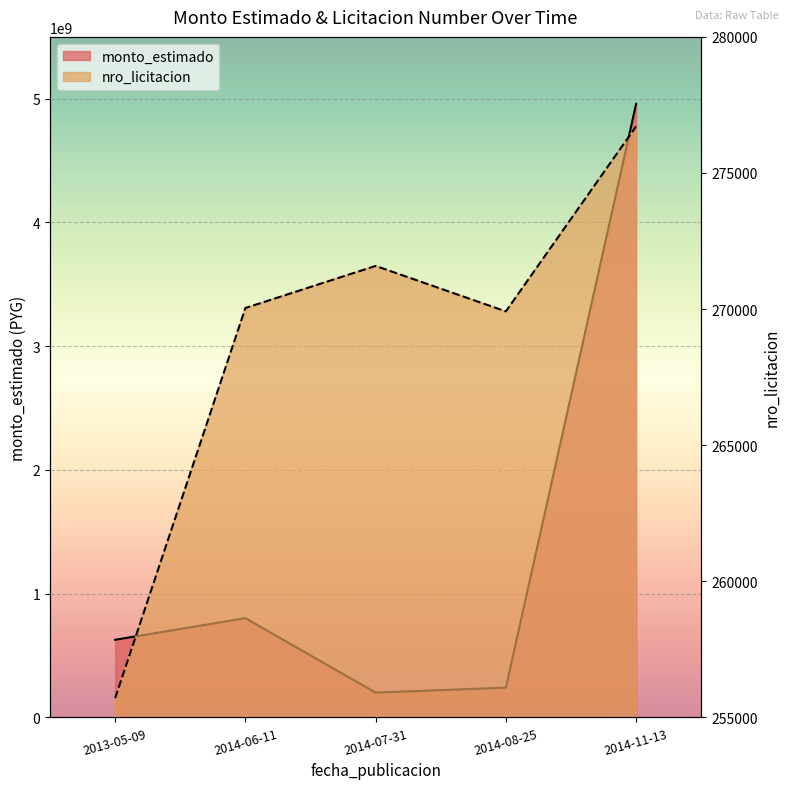

In monto_estimado, how many points are lower than both neighbors (excluding endpoints)?

1